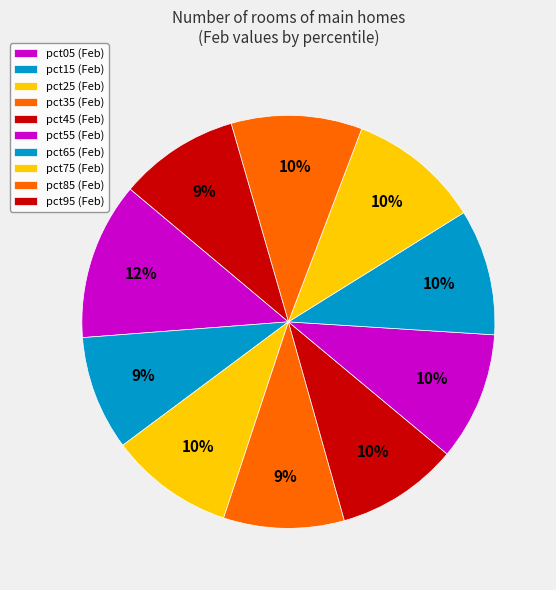

Is pct35 the majority of the pie?

No